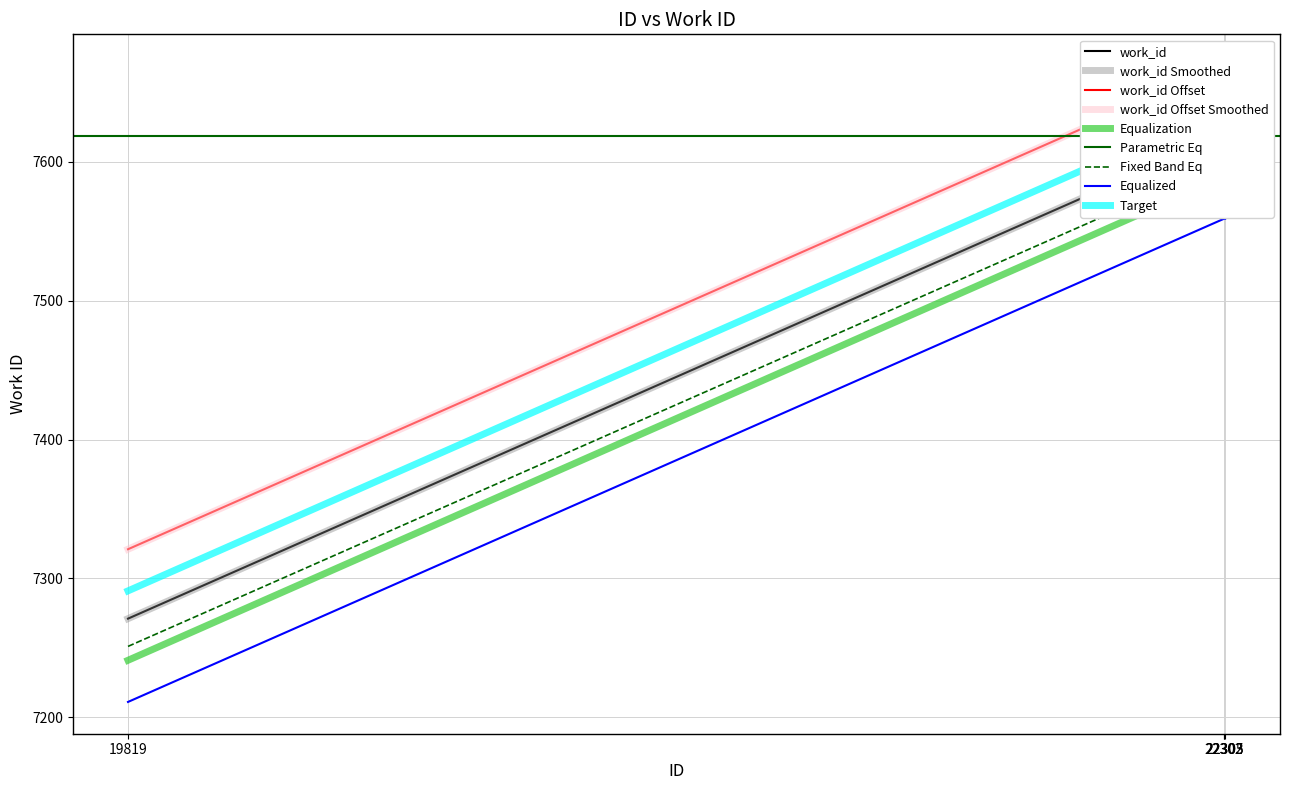

What is the value of the 3rd point from the left?

7619